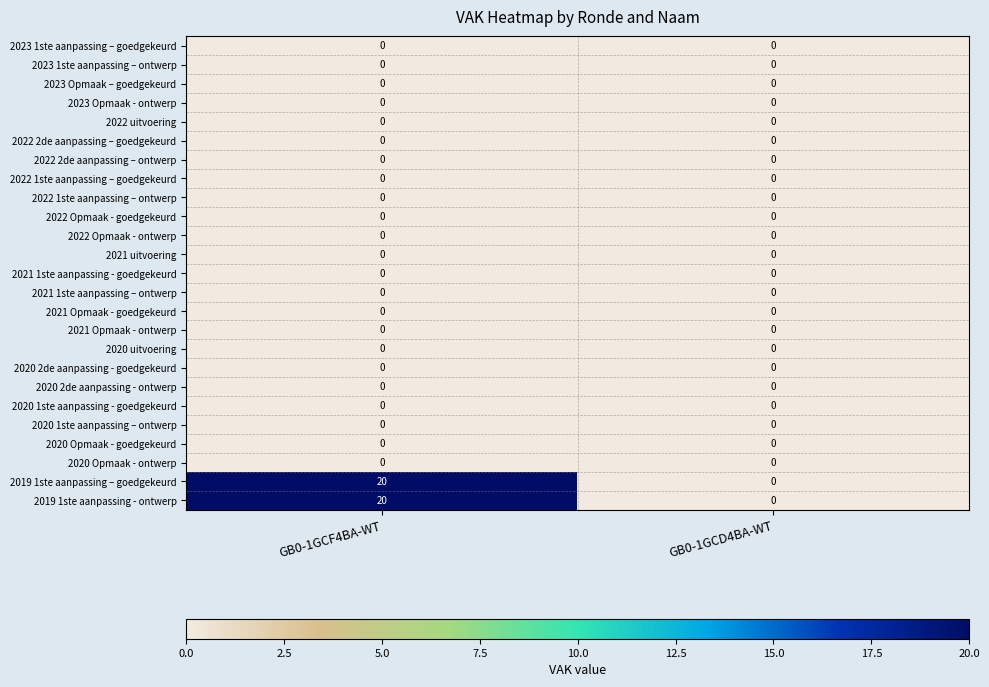

The value of 2020 1ste aanpassing – ontwerp at GB0-1GCF4BA-WT is 0. True or false?

True